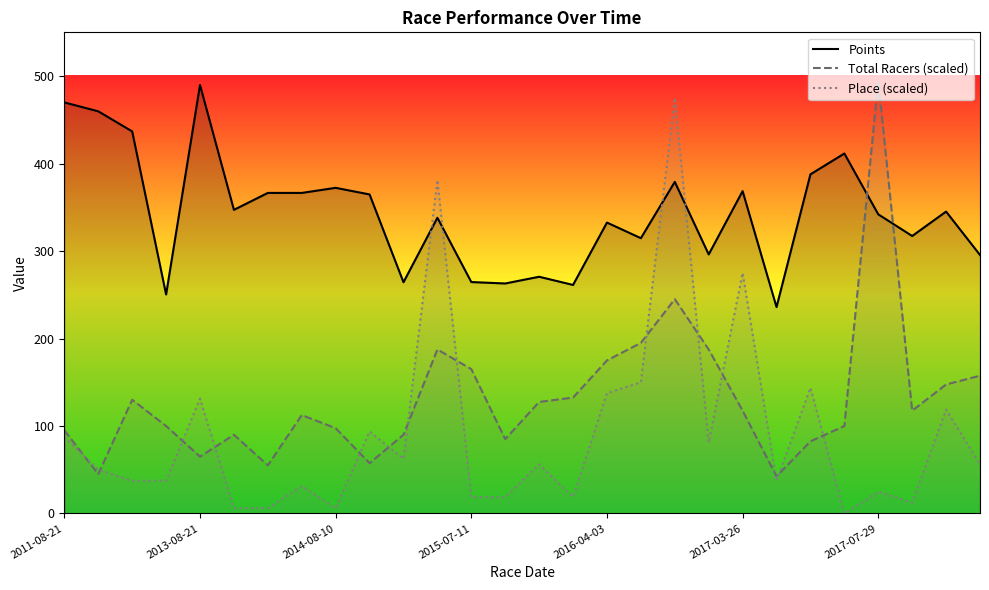

What is the label of the 27th point from the left?

2018-04-15